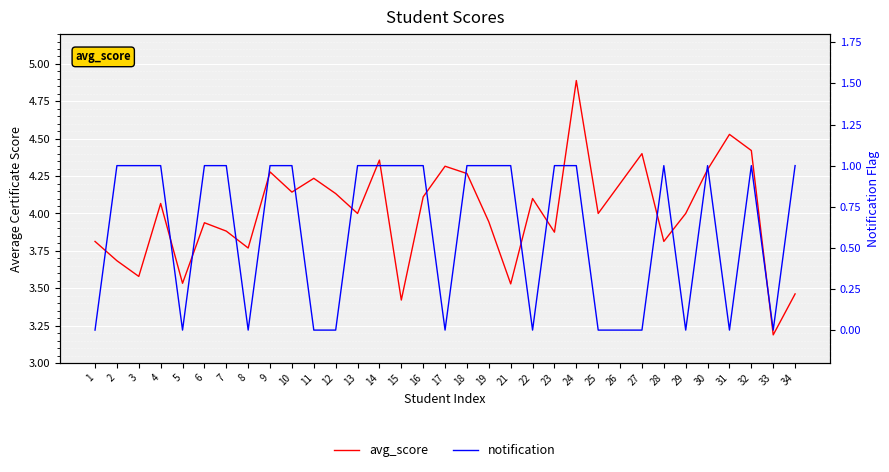

List the series in order of their overall mean, lowest first.

notification, avg_score